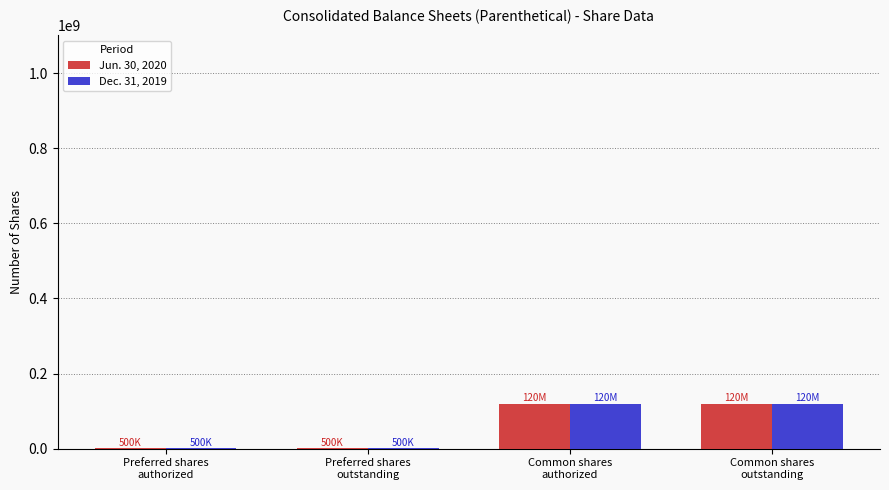

What is the maximum value shown in the chart?

120140000